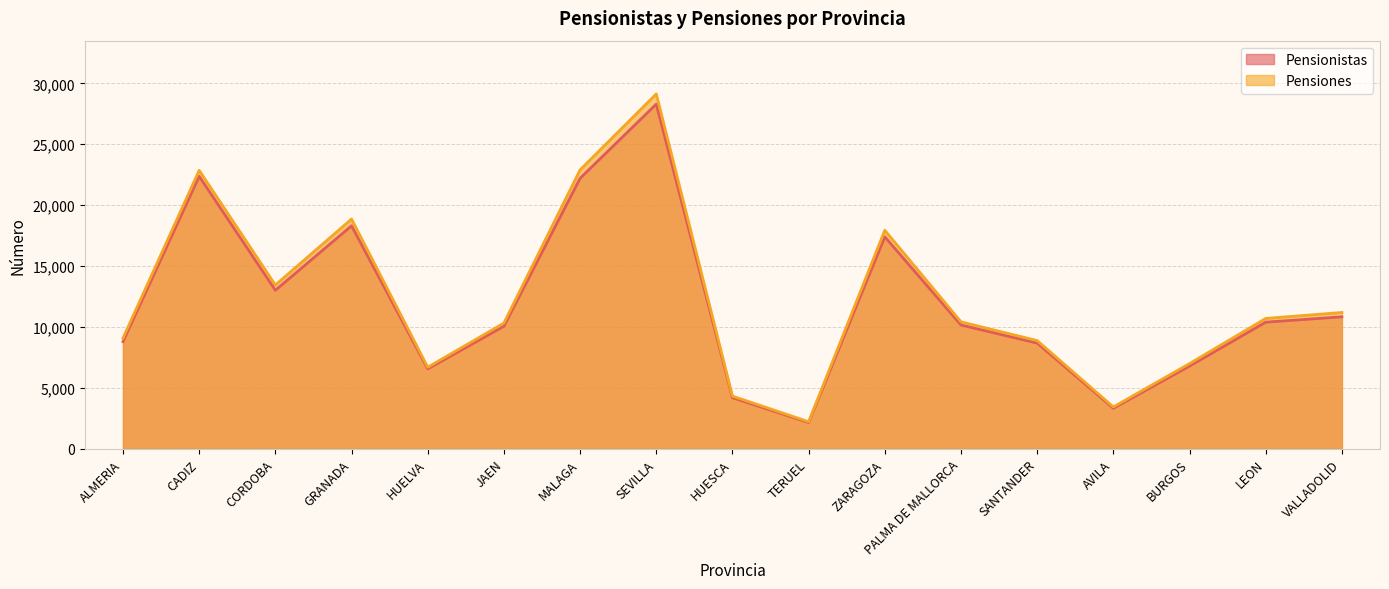

The Pensiones series shows 9489 at HUELVA. True or false?

False